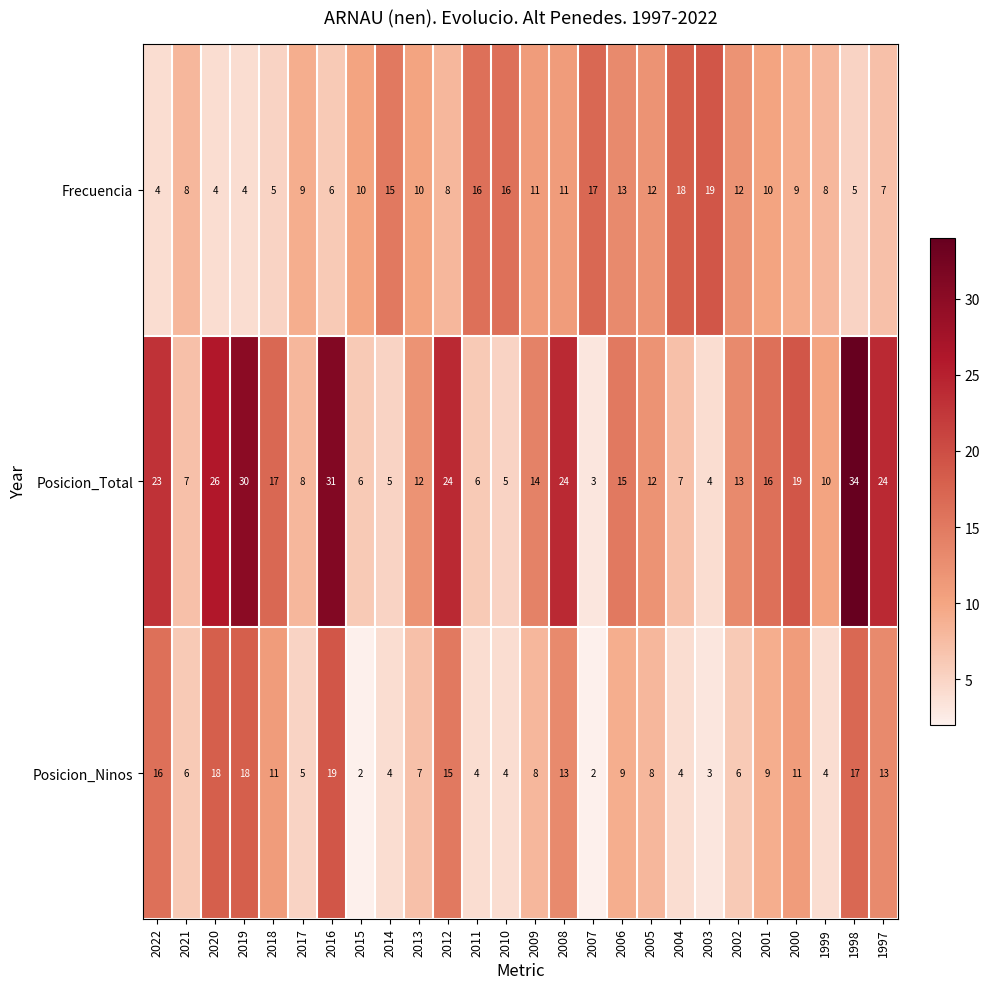

At which label does Posicion_Total first exceed 14?

2022